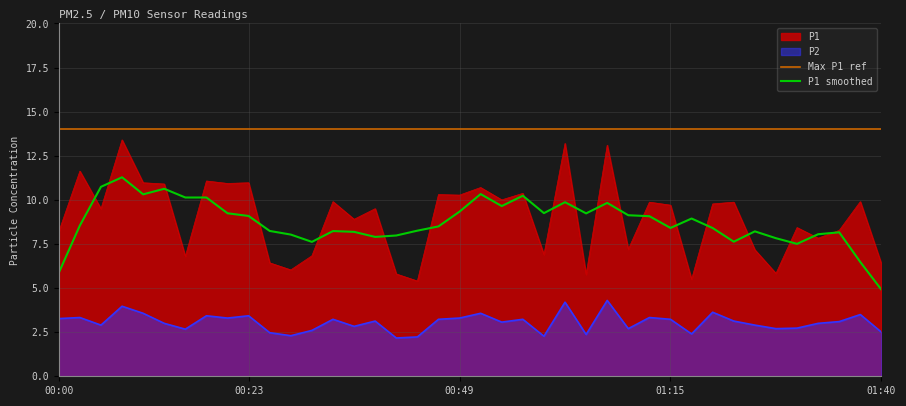

What is the label of the 35th point from the right?

00:13